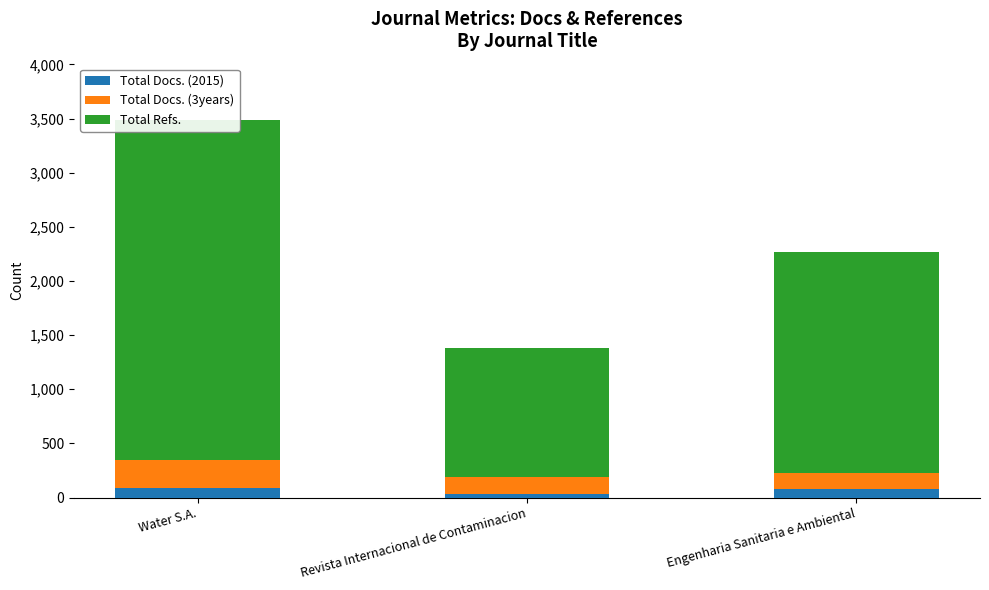

What is the approximate value of Total Docs. (3years) at Water S.A.?

257